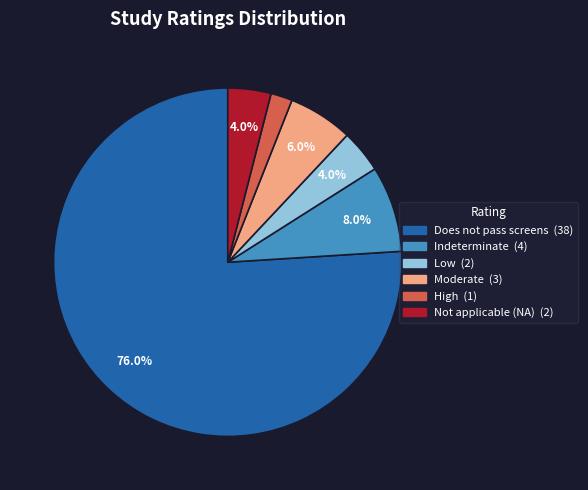

To the nearest percent, what is the difference between the Indeterminate and High slice percentages?

6%